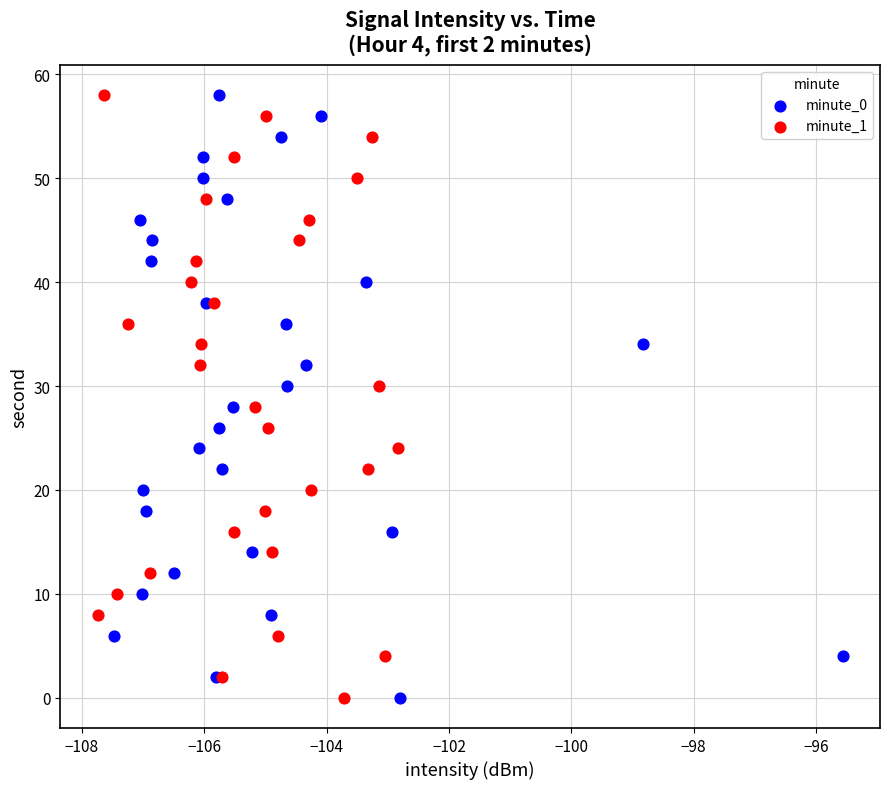

What are all the series names shown in the legend?

minute_0, minute_1